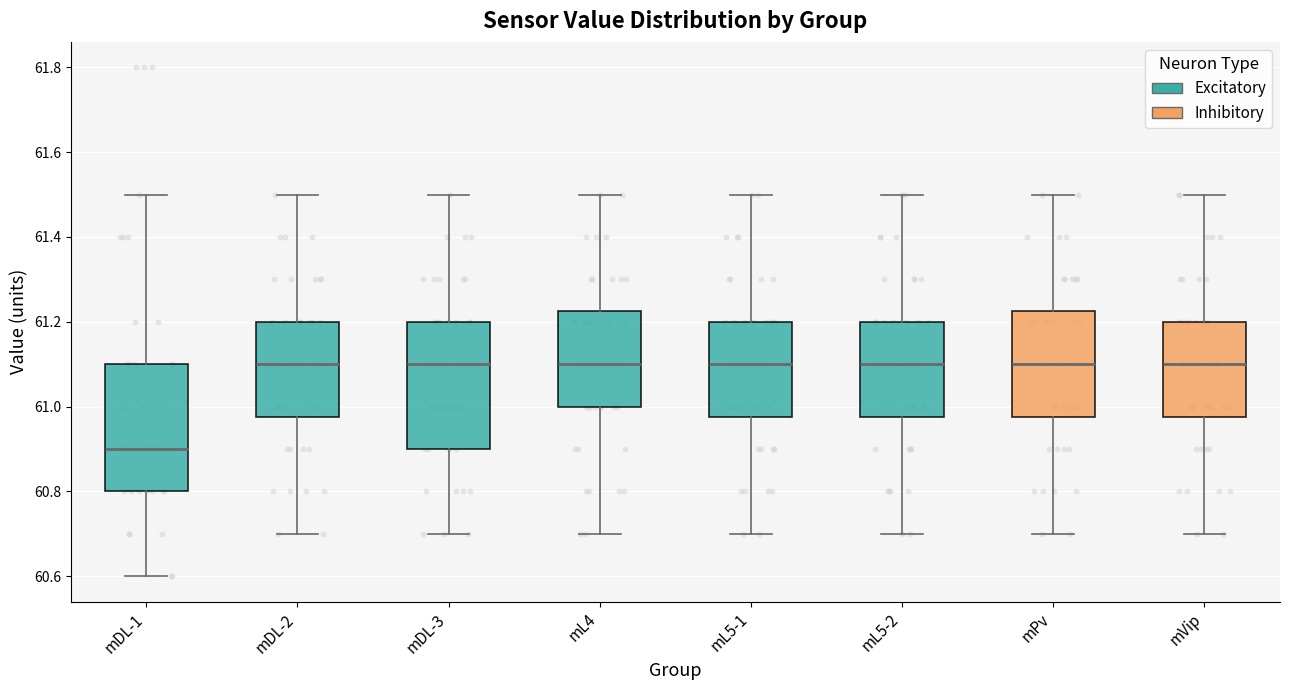

Reading left to right, read every box against the y-axis: the position of its median line, the range the box covers, and the ends of its whiskers. The values are not printed on the chart, so give them approximately, as read against the axis.

mDL-1: median 60.90, box 60.80 to 61.10, whiskers 60.60 to 61.50
mDL-2: median 61.10, box 60.98 to 61.20, whiskers 60.70 to 61.50
mDL-3: median 61.10, box 60.90 to 61.20, whiskers 60.70 to 61.50
mL4: median 61.10, box 61.00 to 61.22, whiskers 60.70 to 61.50
mL5-1: median 61.10, box 60.98 to 61.20, whiskers 60.70 to 61.50
mL5-2: median 61.10, box 60.98 to 61.20, whiskers 60.70 to 61.50
mPv: median 61.10, box 60.98 to 61.22, whiskers 60.70 to 61.50
mVip: median 61.10, box 60.98 to 61.20, whiskers 60.70 to 61.50